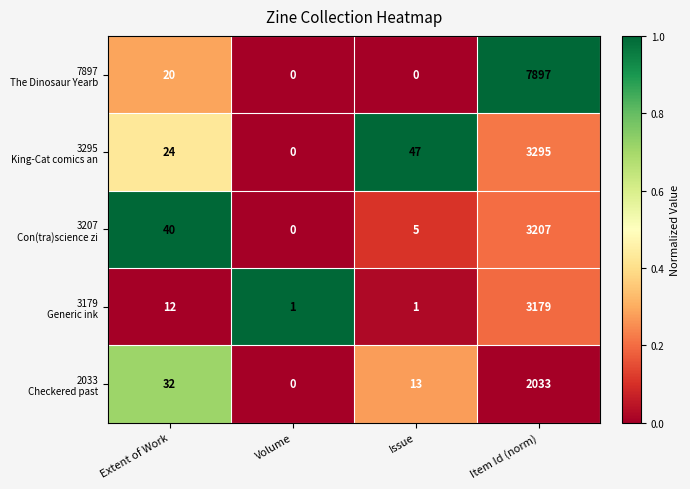

At which category is the sum across all series the highest?

Item Id (norm)